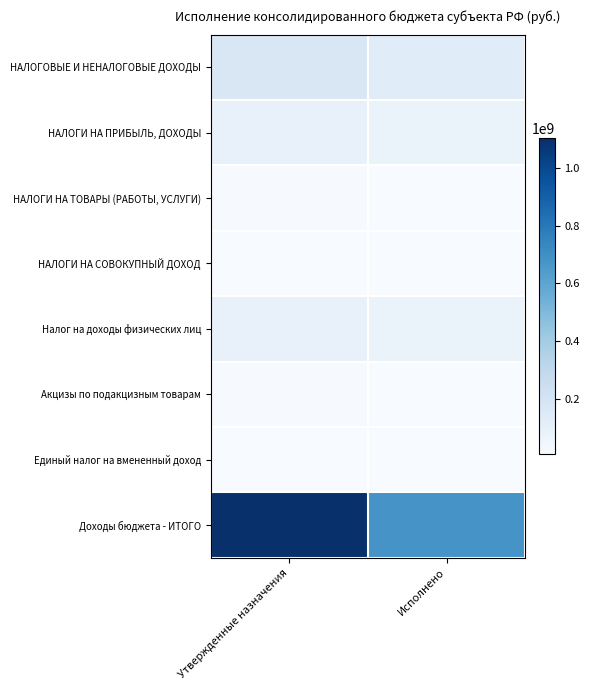

What is the total value across all series at Исполнено?

994797214.1